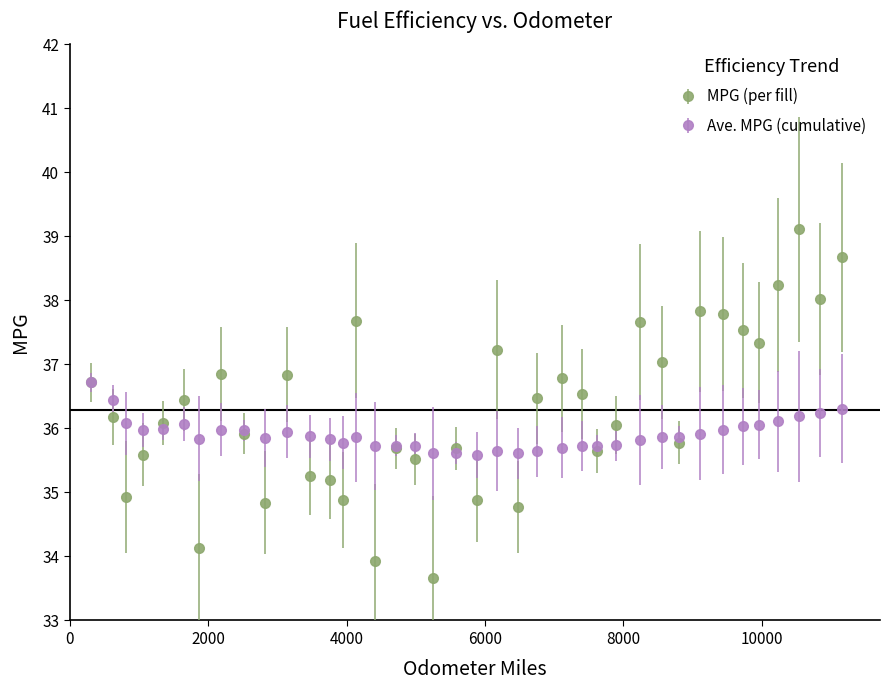

Which series has the largest total across all categories?

MPG (per fill)